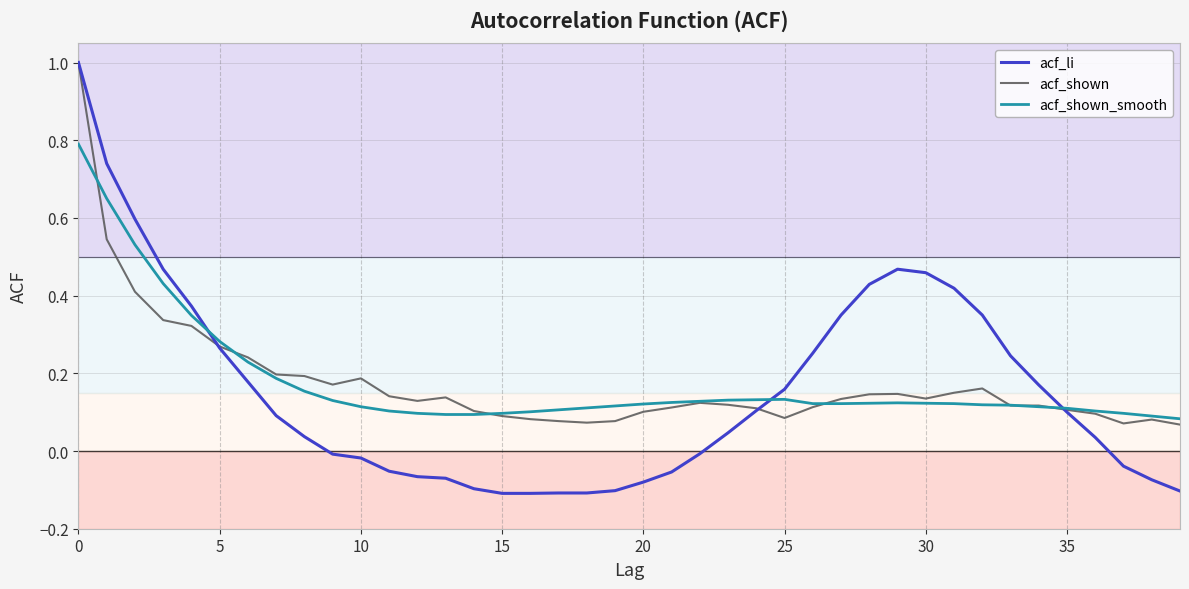

How many series are shown in this chart?

3